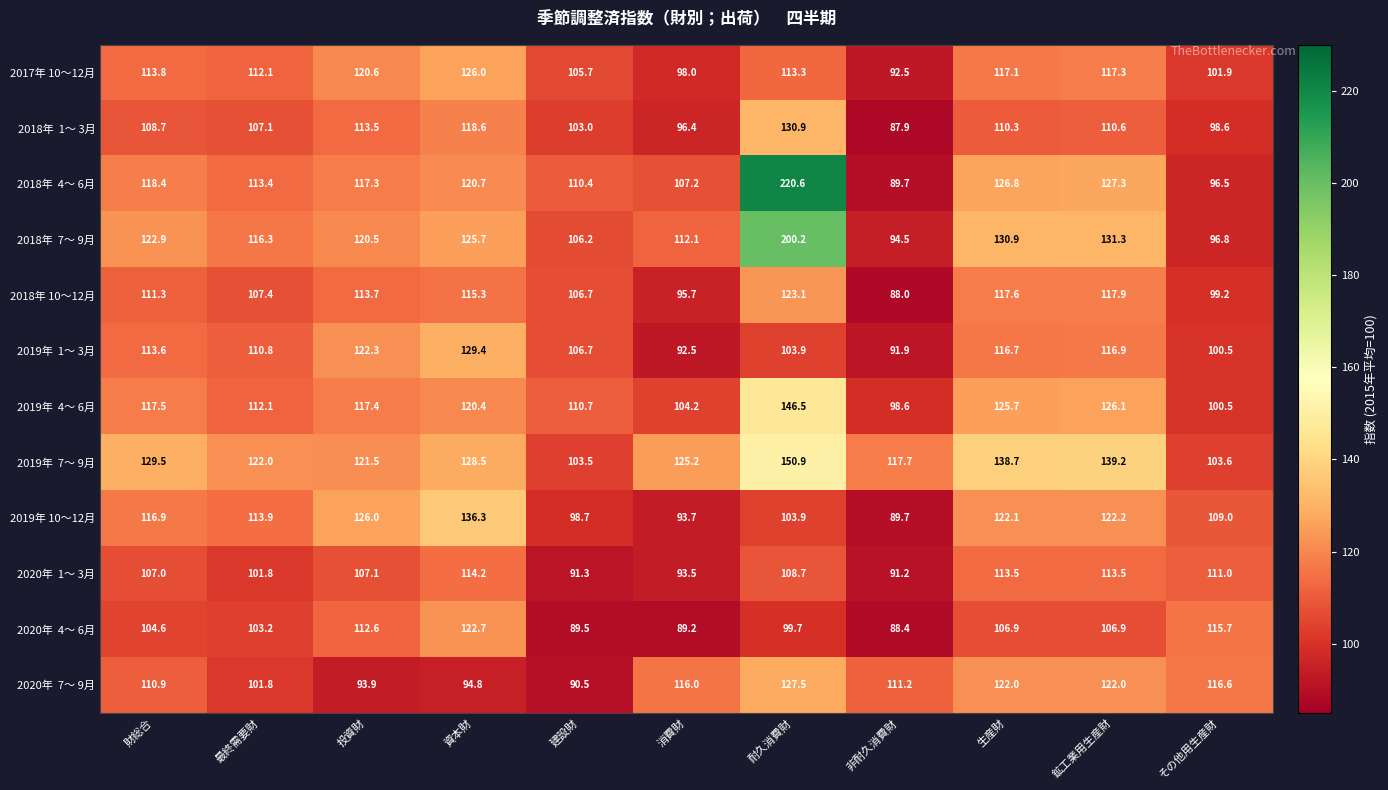

Is it true that 2018年 10～12月 equals 106.7 at 建設財?

True